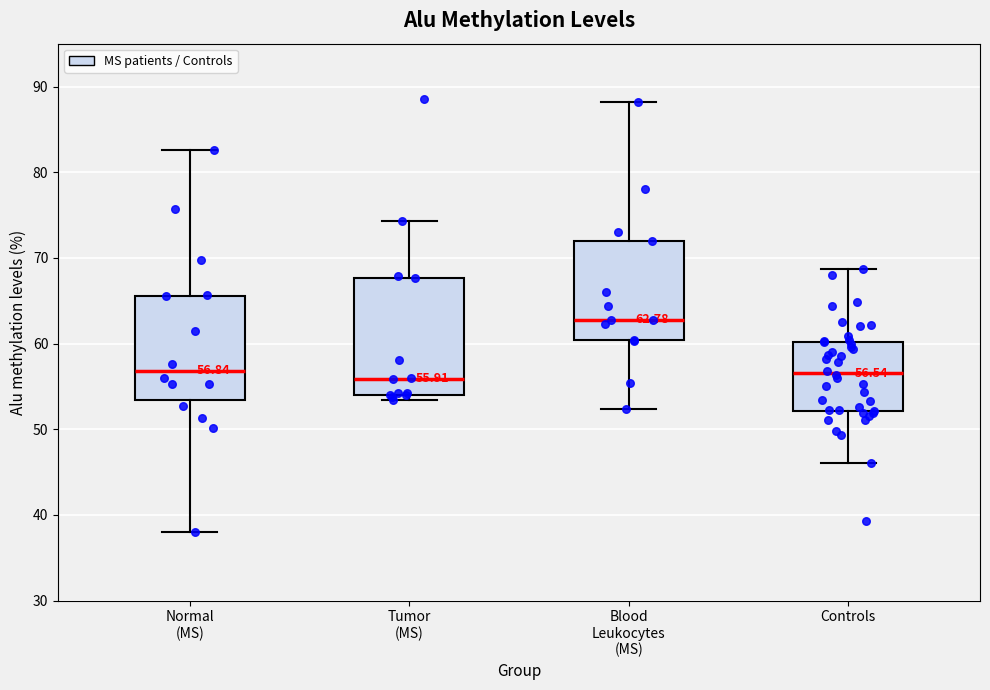

Which box has the highest median line?

Blood Leukocytes (MS)